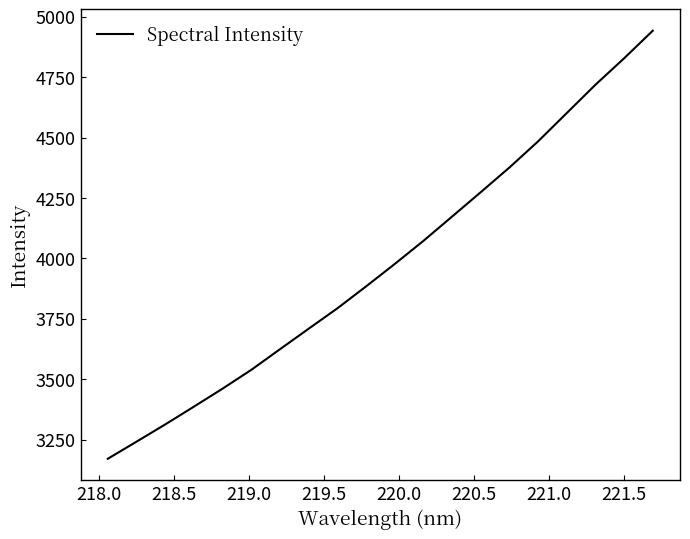

What is the minimum value shown in the chart?

3170.7